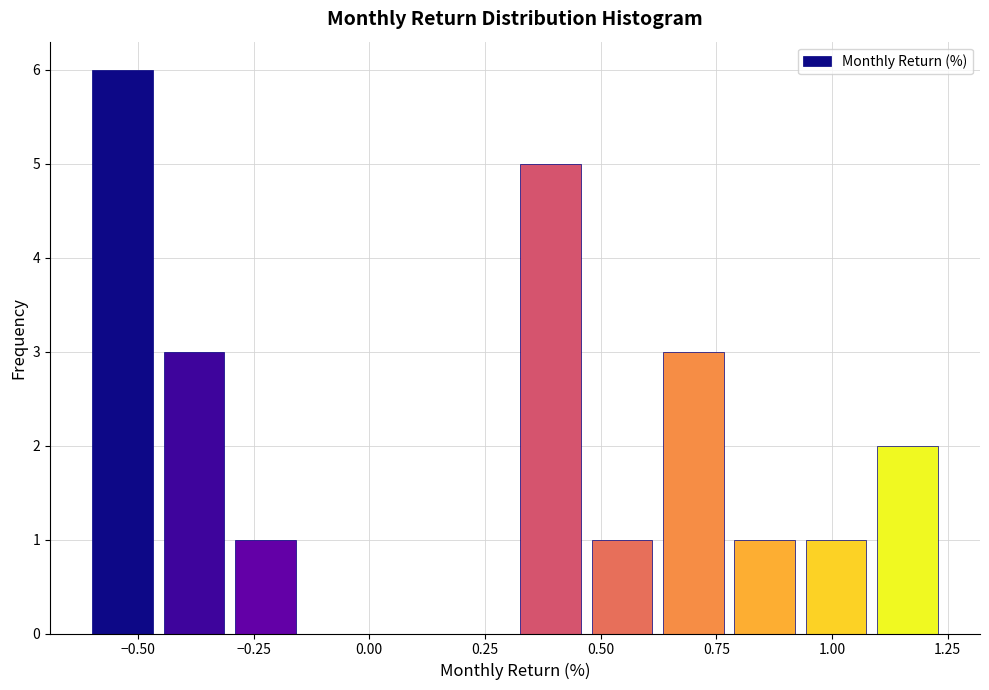

Around what value on the x-axis is the tallest bar? Give the approximate position of its centre, as read against the axis.

-0.55